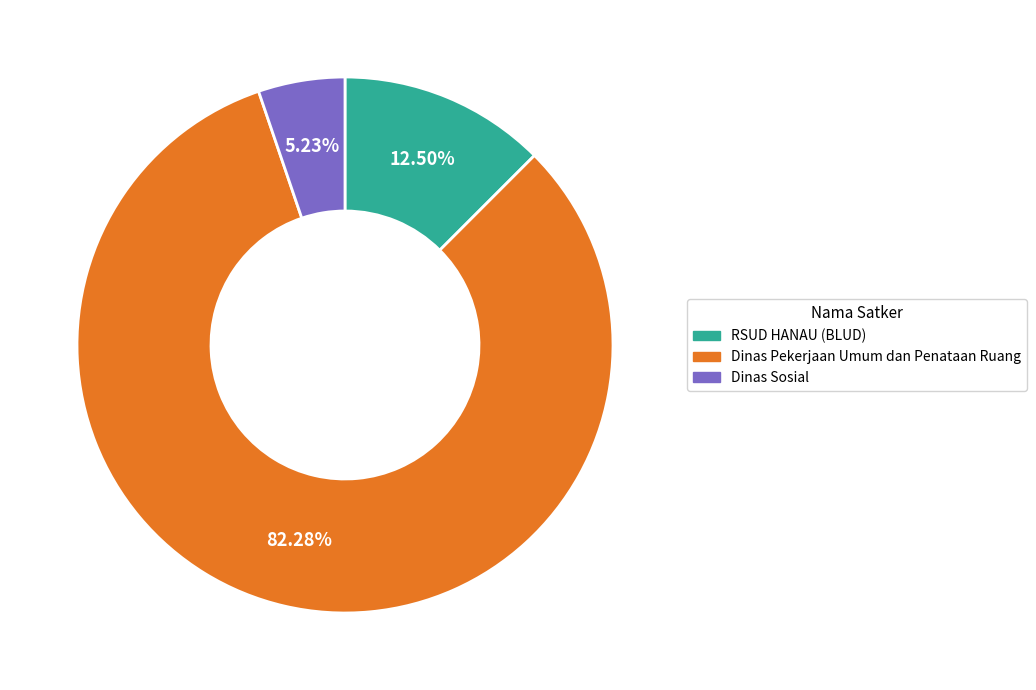

Is there any slice that represents more than half of the pie?

Yes